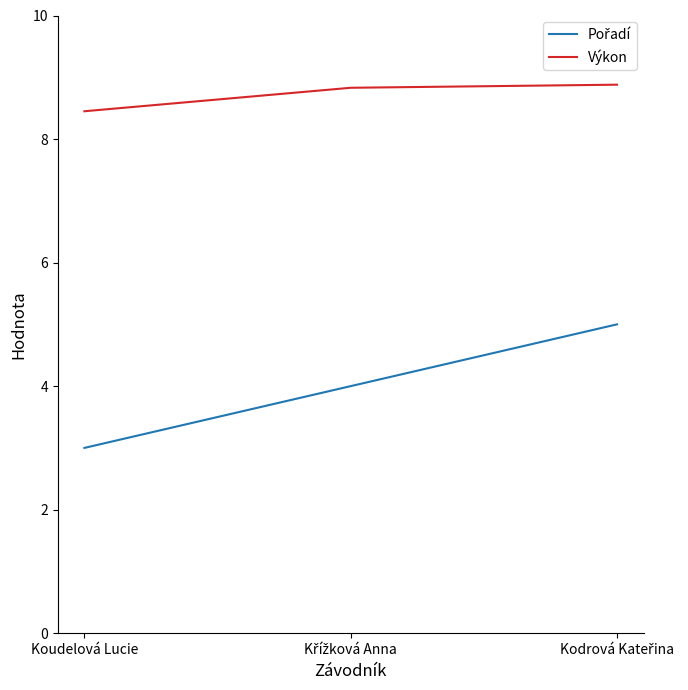

Which series has the largest total across all categories?

Výkon